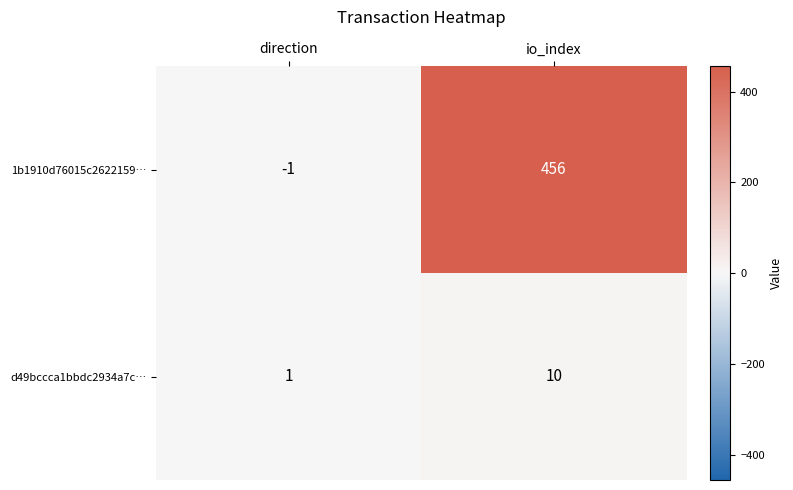

At which label does 1b1910d76015c2622159… reach its minimum?

direction